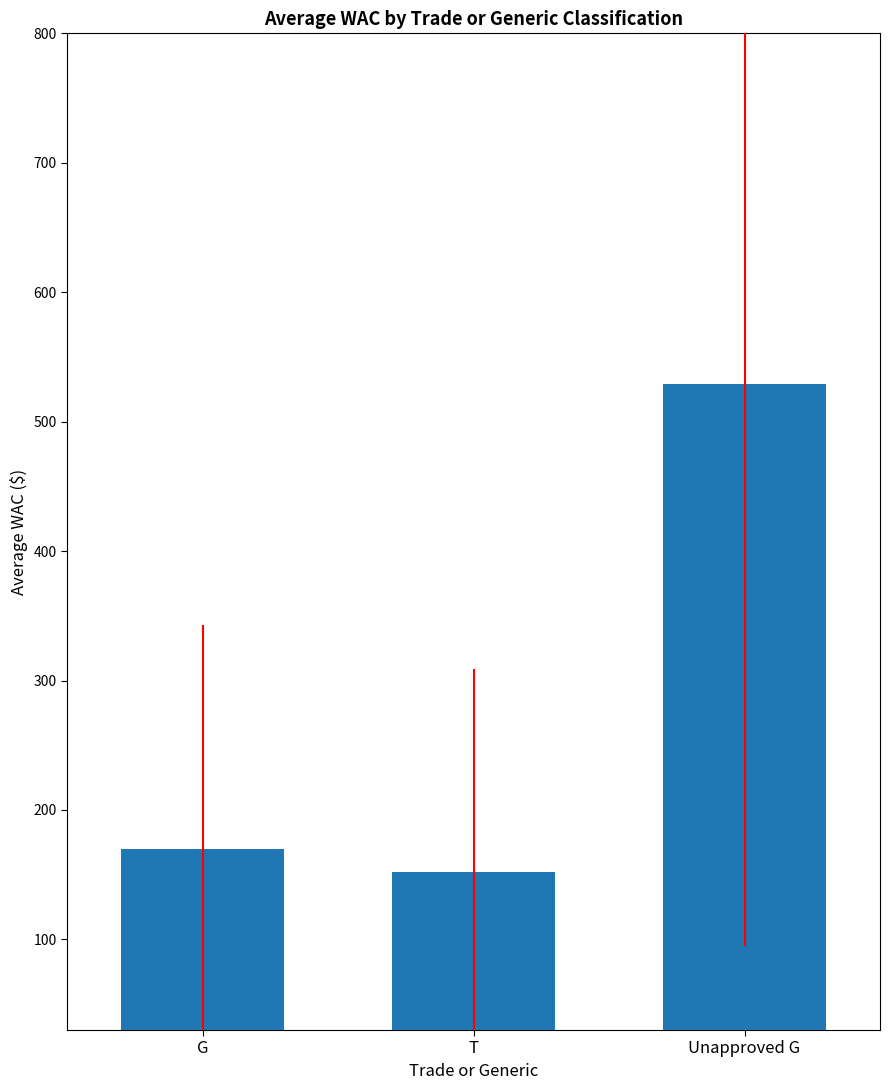

List the labels in order of value, smallest first.

T, G, Unapproved G